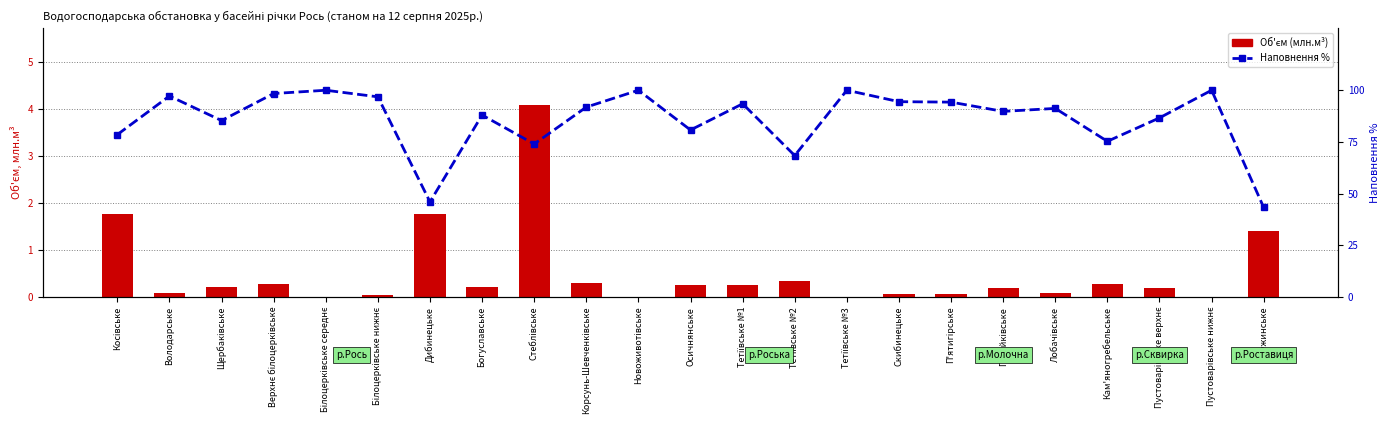

At which category does the chart reach its peak across all series?

Білоцерківське середнє